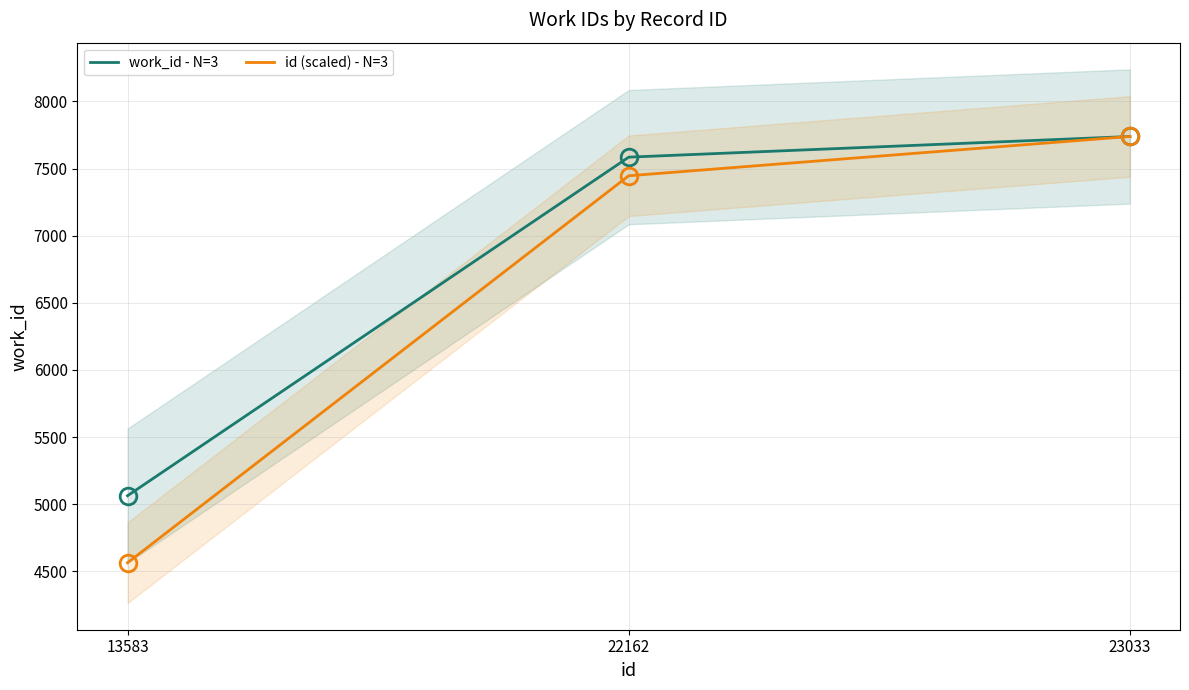

Which series has the largest range (max minus min)?

id (scaled) - N=3